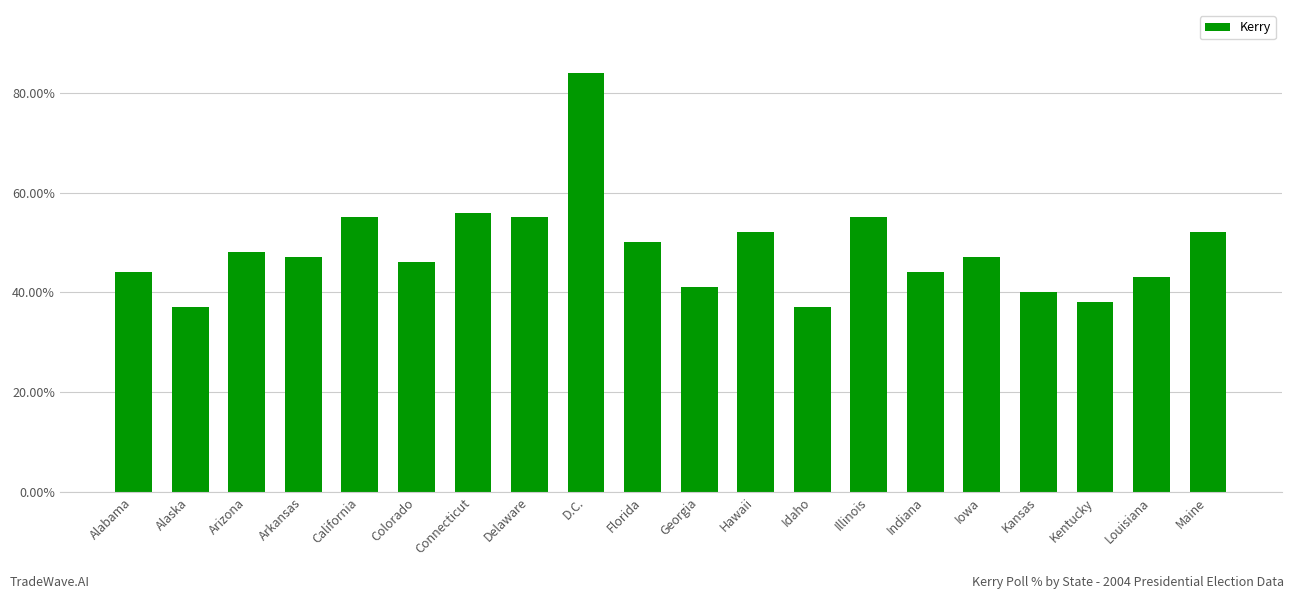

Is it true that the value at Georgia is 25?

False